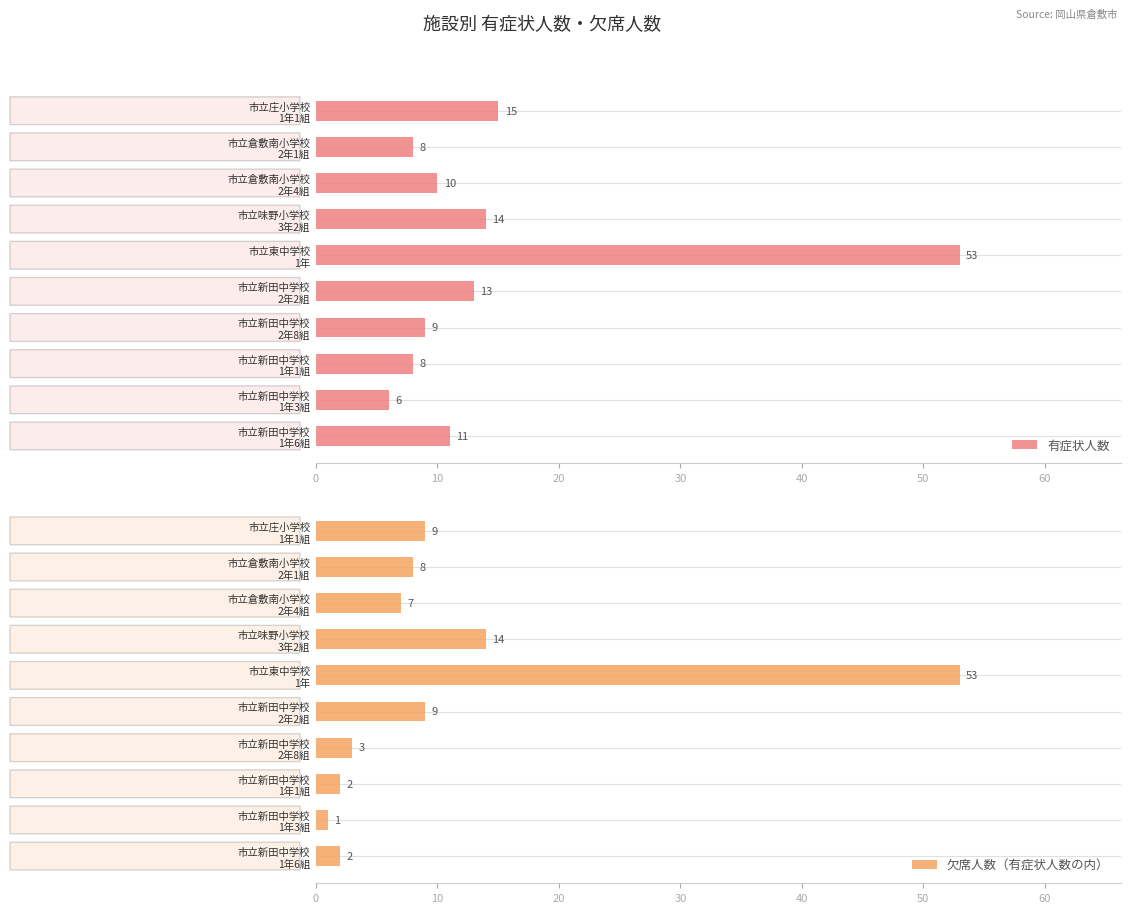

Reading left to right, list all the values displayed in this chart.

有症状人数: 15	8	10	14	53	13	9	8	6	11
欠席人数（有症状人数の内）: 9	8	7	14	53	9	3	2	1	2